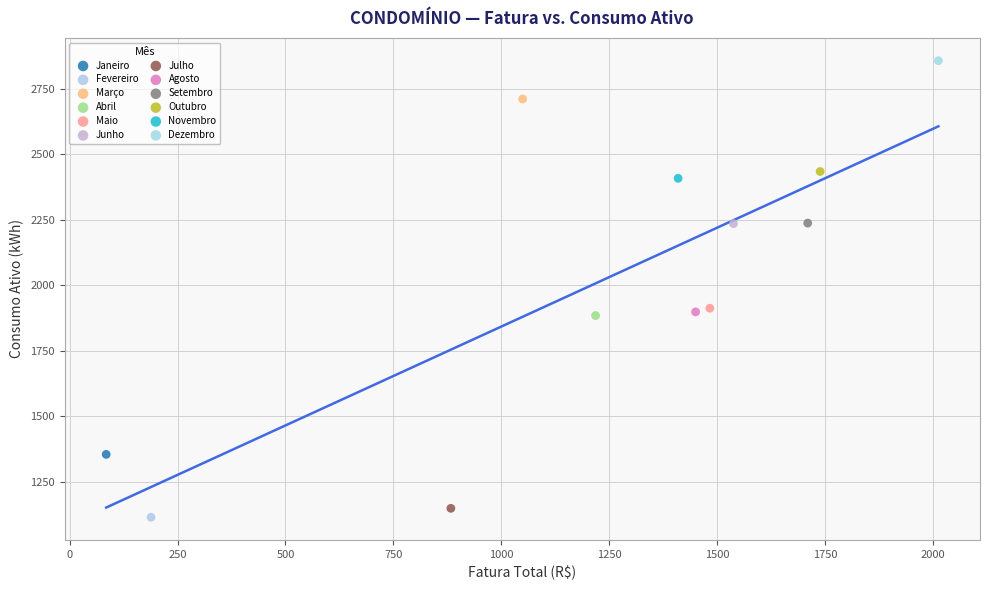

What are all the series names shown in the legend?

Janeiro, Fevereiro, Março, Abril, Maio, Junho, Julho, Agosto, Setembro, Outubro, Novembro, Dezembro